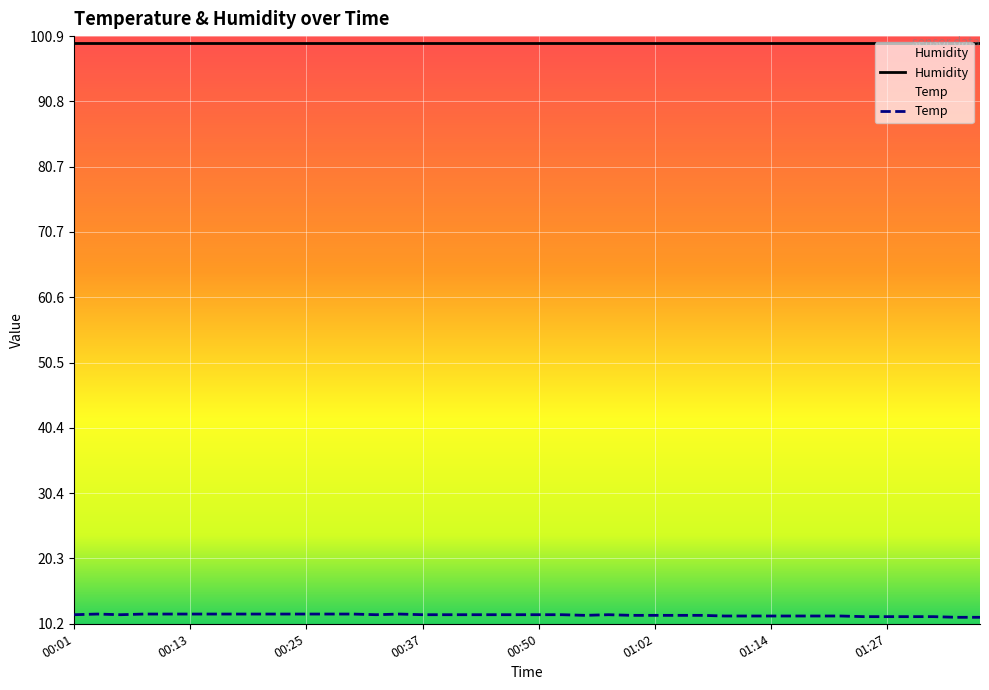

Does the chart display data point markers on the line(s)?

No